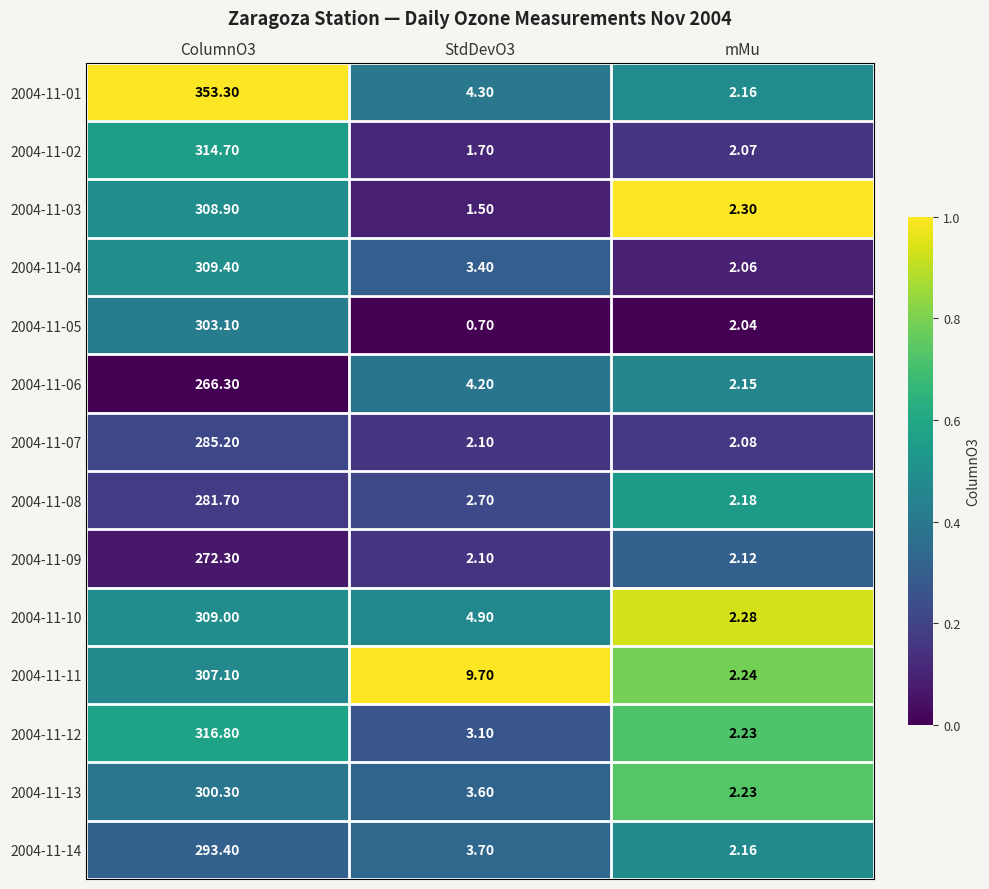

Which category has the lowest value in the 2004-11-01 series?

mMu